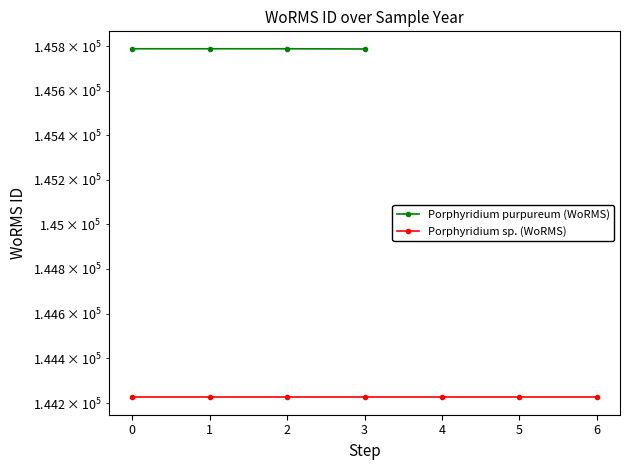

Is this an area chart (filled region under the line)?

No